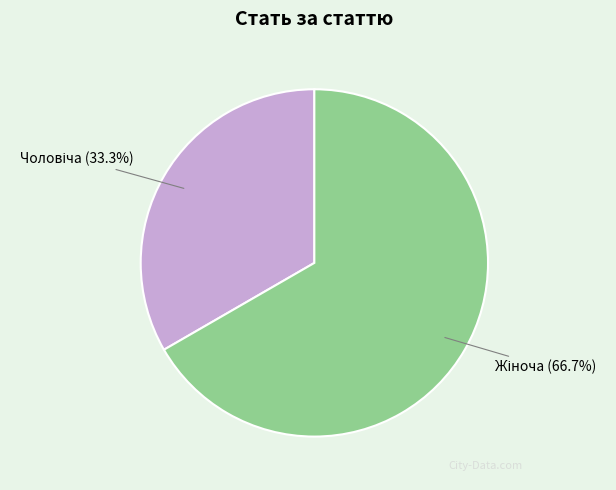

Is there any slice that represents more than half of the pie?

Yes